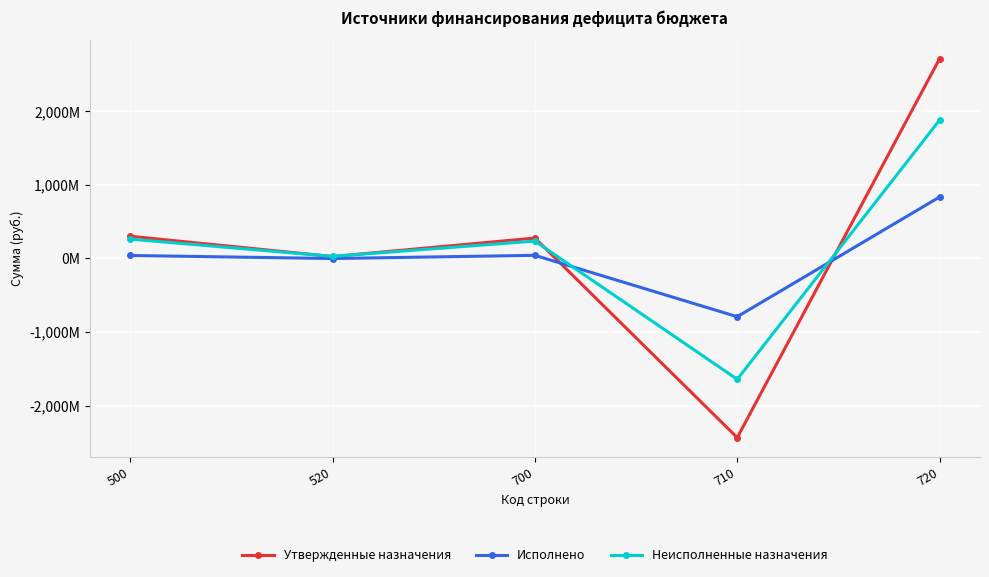

Reading right to left, transcribe all the data shown in this chart.

Утвержденные назначения: 720=2712559077.5	710=-2436455720.7	700=276103356.9	520=24931240.0	500=301034596.9
Исполнено: 720=833985557.3	710=-792781019.6	700=41204537.6	520=-2000000.0	500=39204537.6
Неисполненные назначения: 720=1878573520.3	710=-1643674701.0	700=234898819.2	520=26931240.0	500=261830059.2